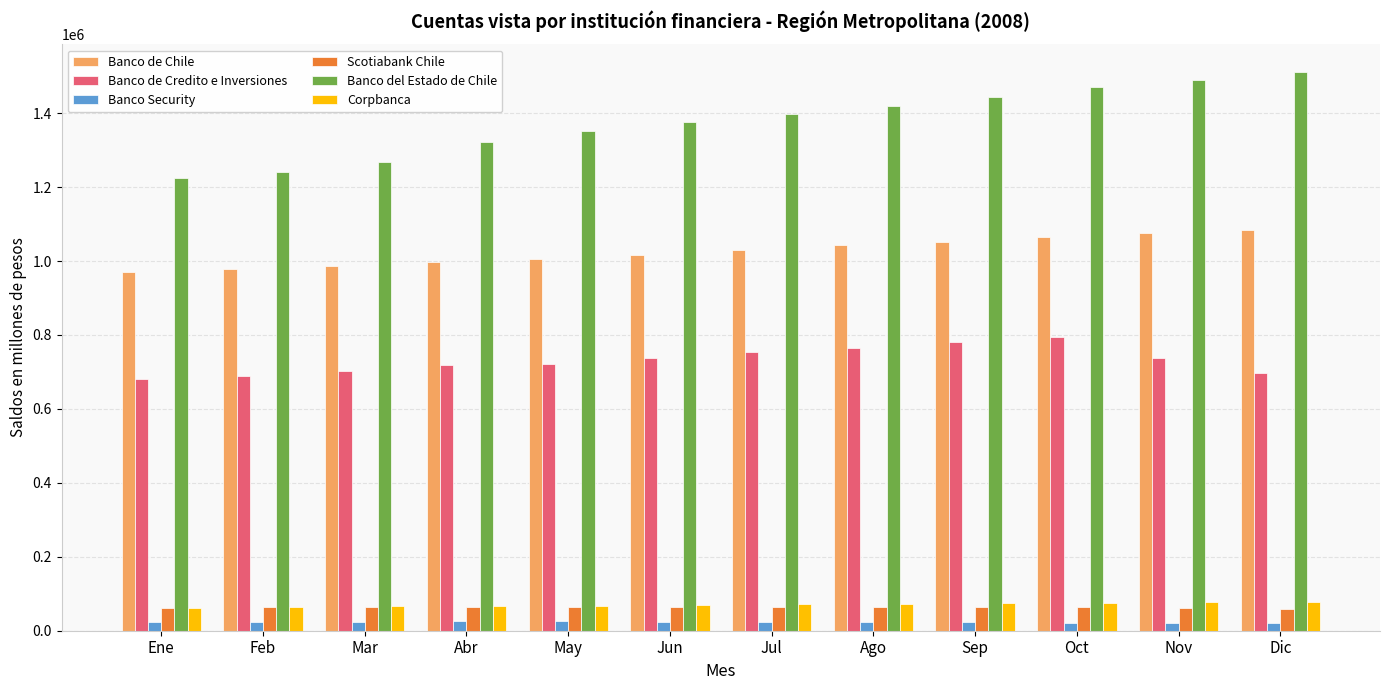

At how many categories does at least one series exceed 1126193?

12